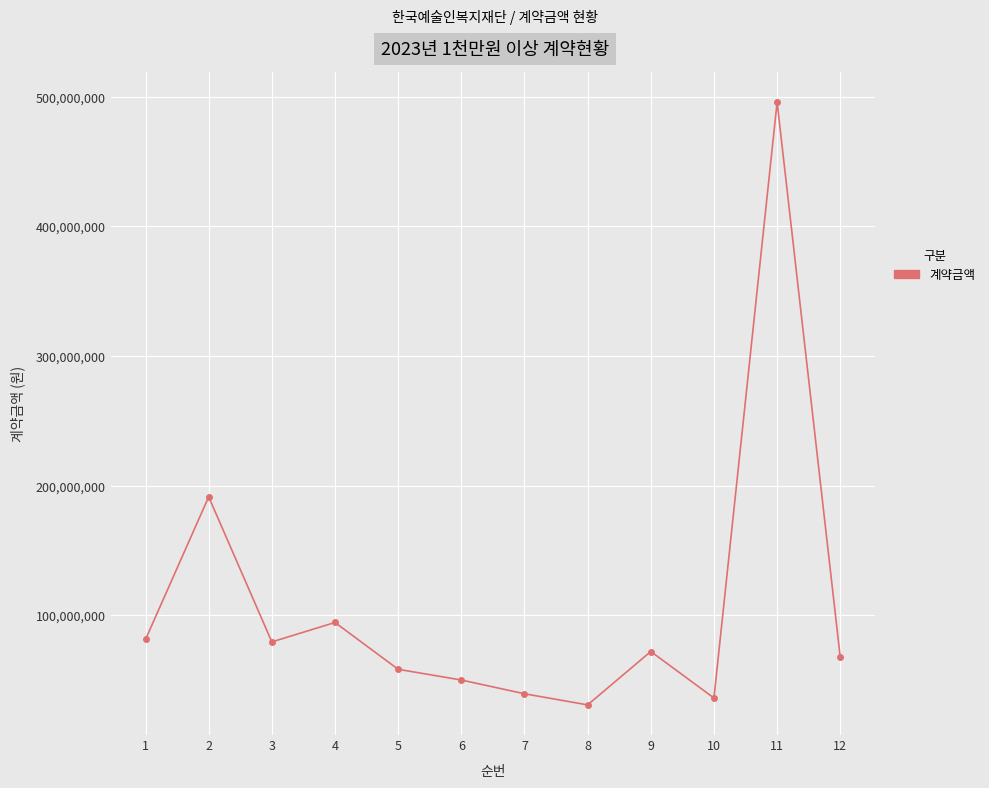

At which label is the value closest to 263379095?

2